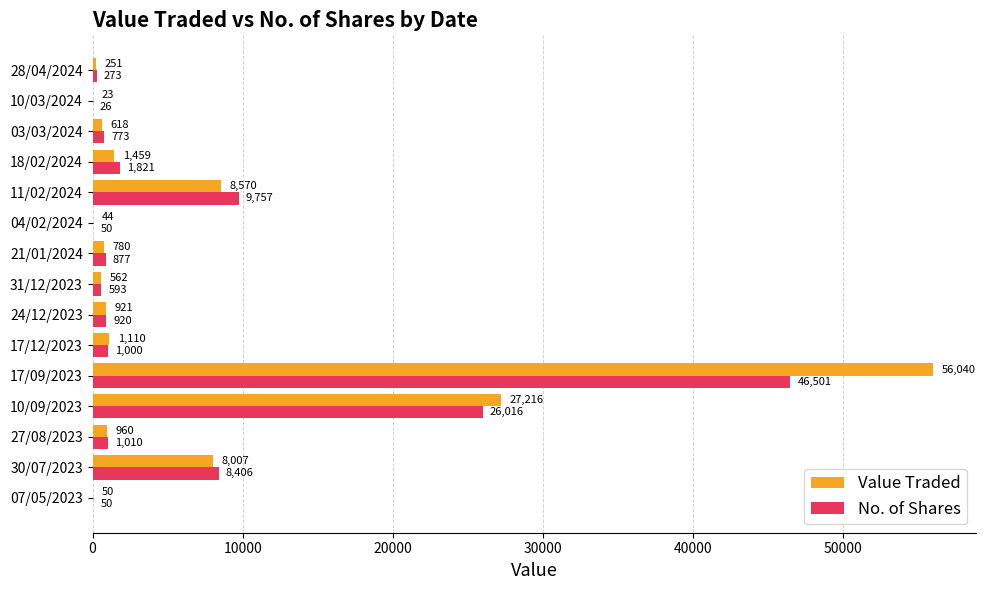

Which series changed the most between 10/09/2023 and 07/05/2023?

Value Traded